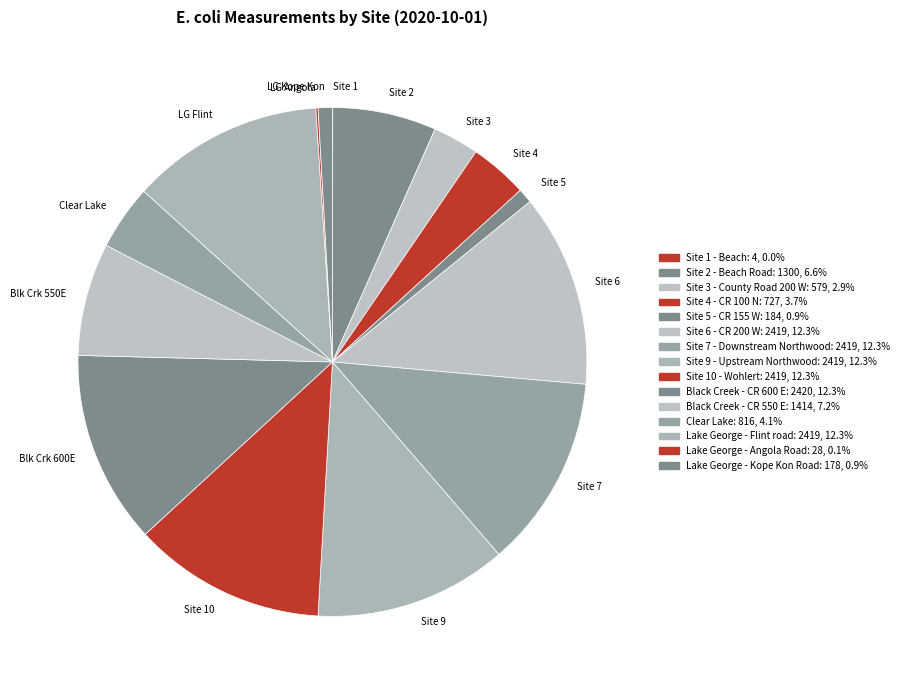

Does any single category account for the majority?

No